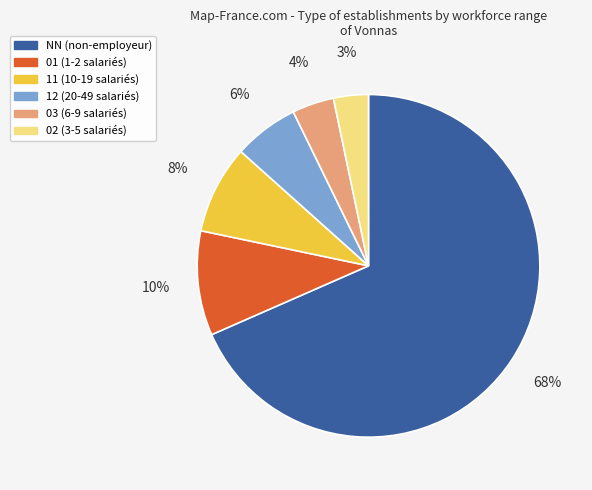

To the nearest percent, what portion does 03 (6-9 salariés) represent?

4%